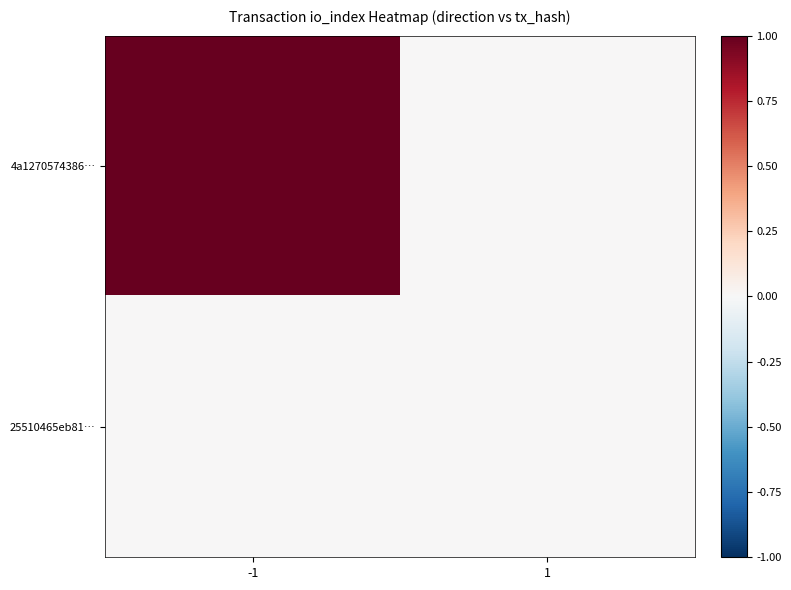

Which series changed the most between -1 and 1?

4a1270574386…